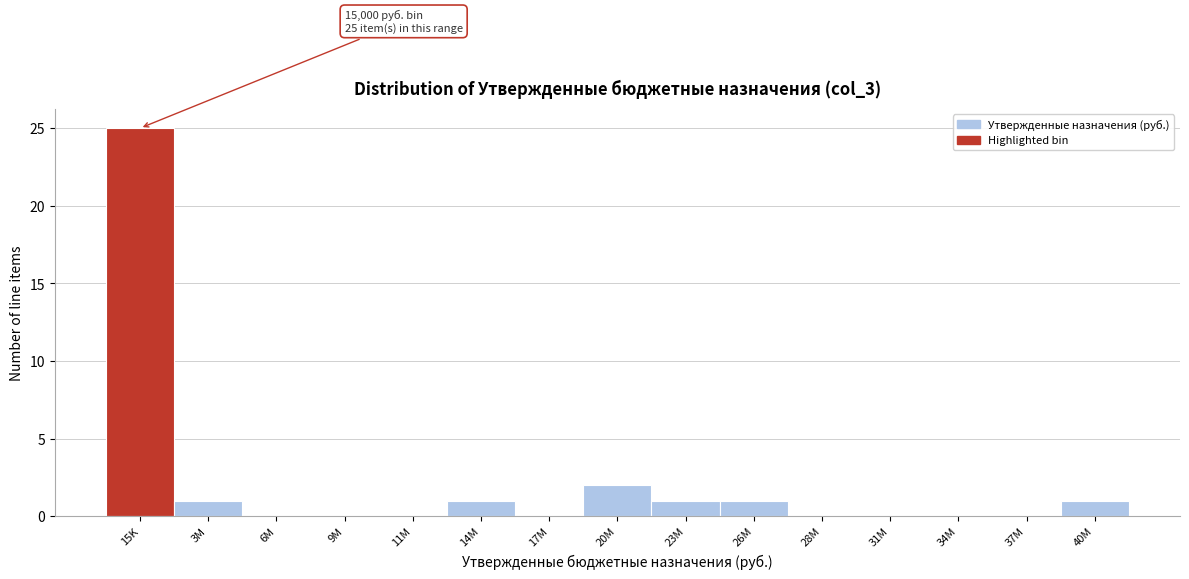

Reading right to left, extract all data points from this chart.

40M=1	37M=0	34M=0	31M=0	28M=0	26M=1	23M=1	20M=2	17M=0	14M=1	11M=0	9M=0	6M=0	3M=1	15K=25